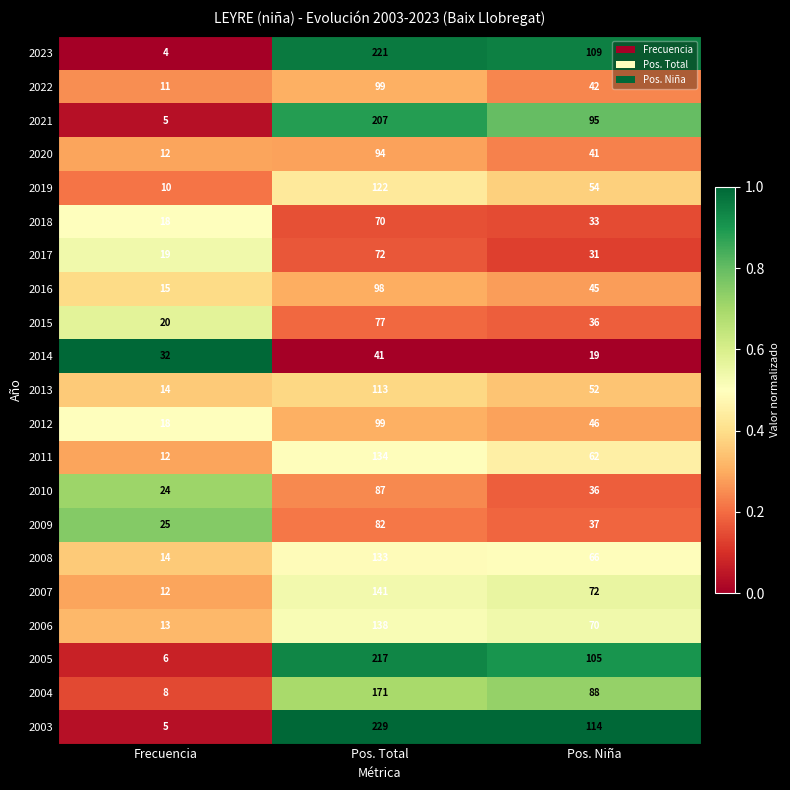

Which series has the largest range (max minus min)?

2003